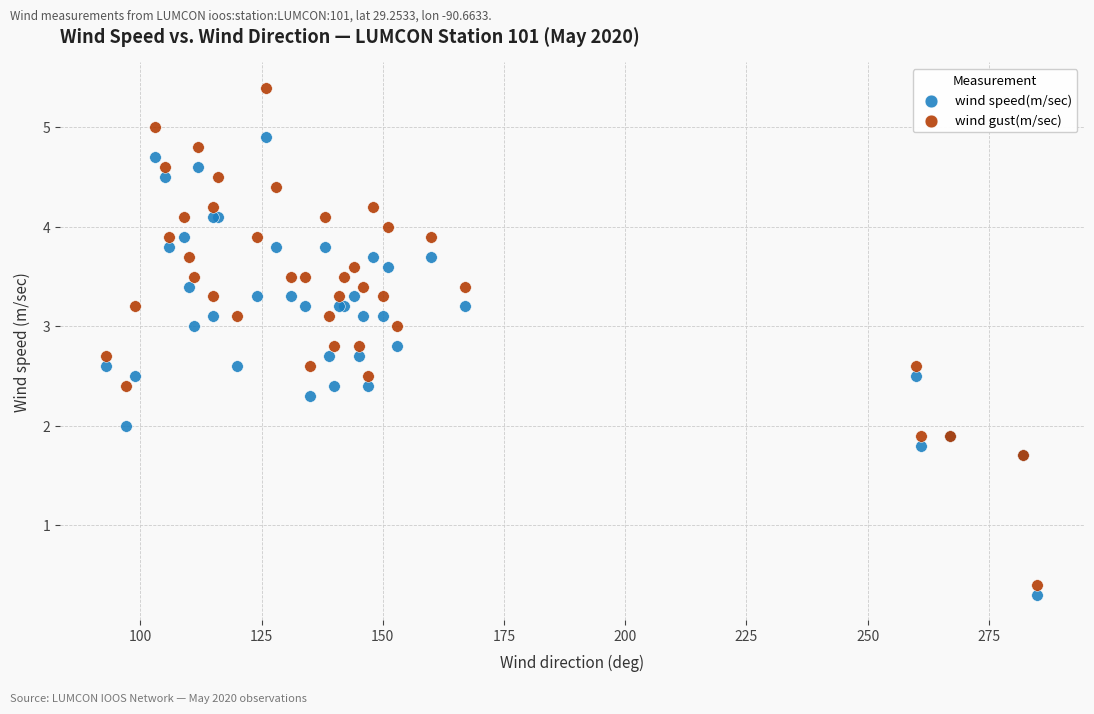

Which series reaches the minimum Y coordinate?

wind speed(m/sec)